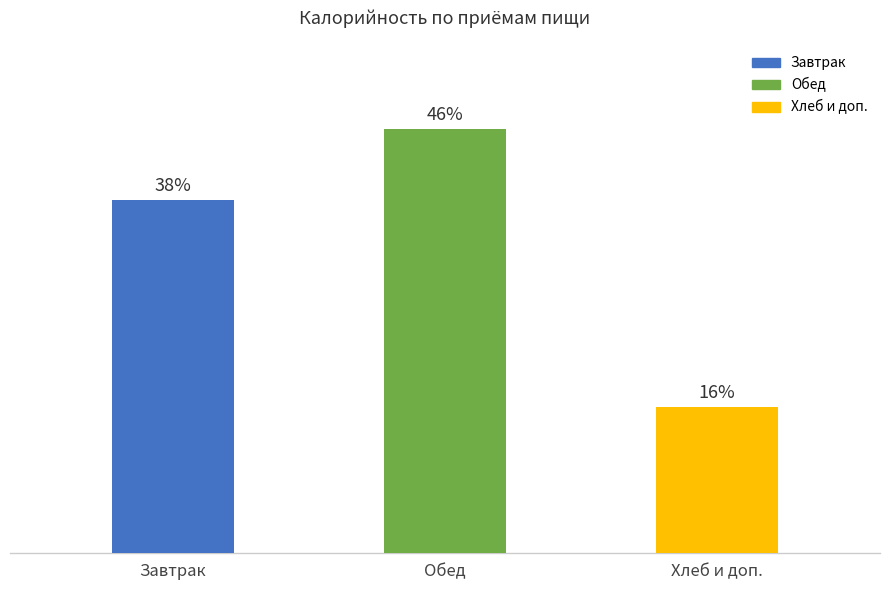

Which label corresponds to the smallest value in the chart?

Хлеб и доп.